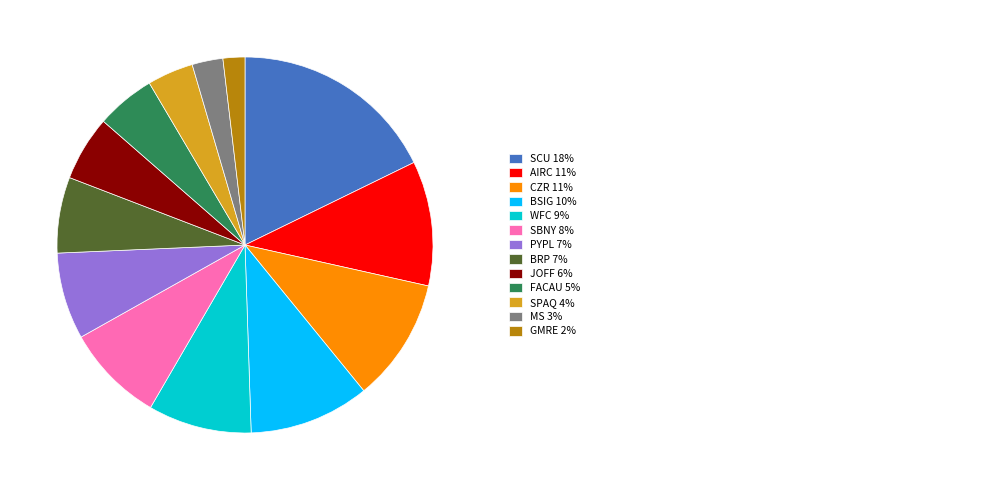

Does any single category account for the majority?

No